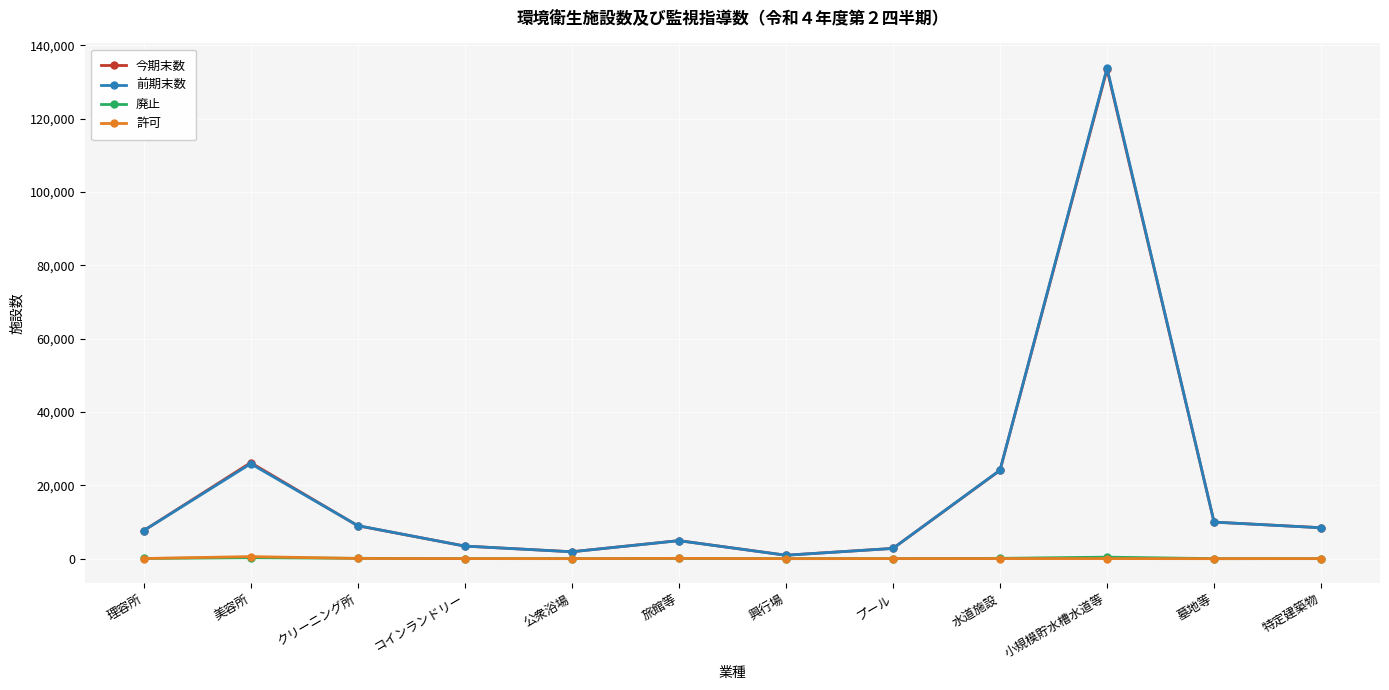

How many categories are shown in the chart?

12